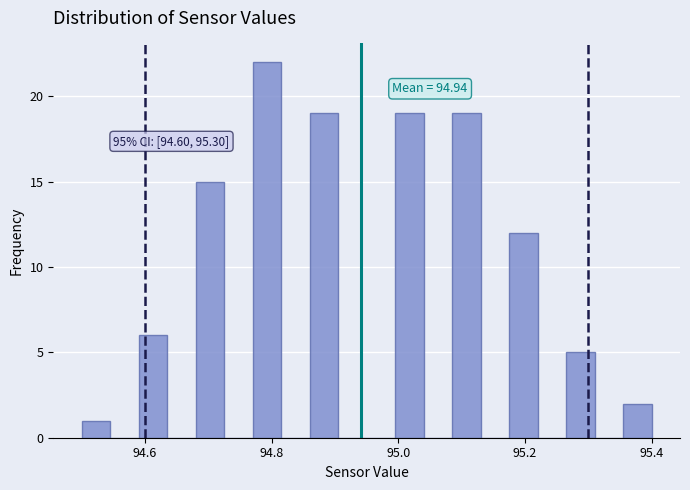

Read against the x-axis, roughly where is the centre of the tallest bar?

94.80